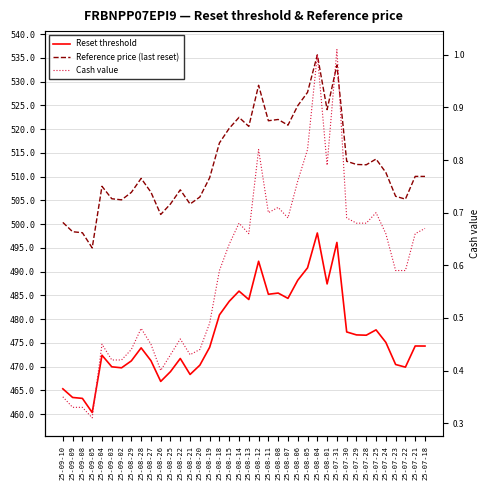

What is the value of the Cash value point at the 15th from the left?

0.4